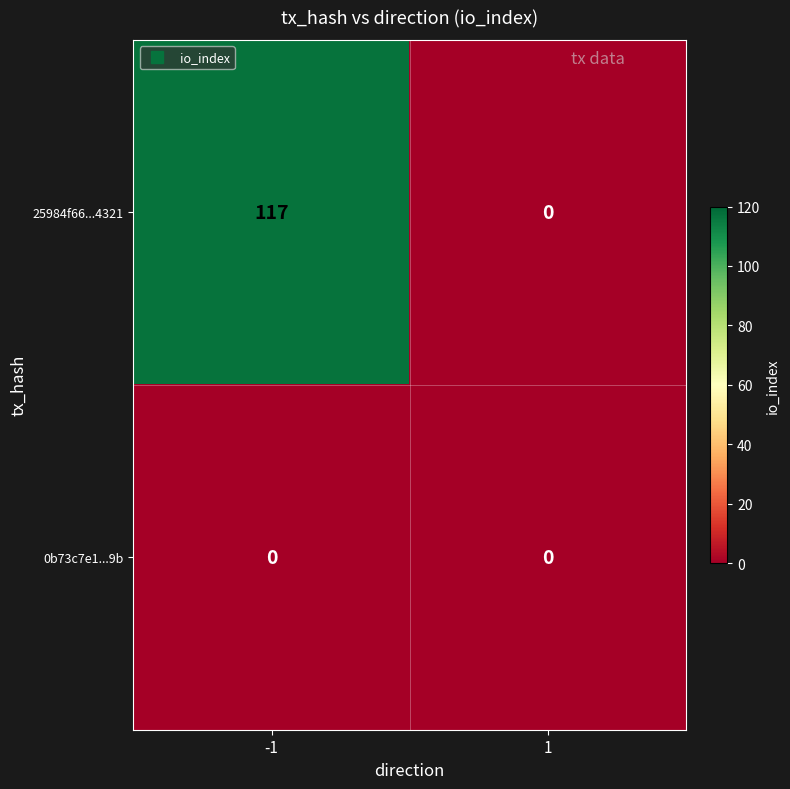

What is the difference between the highest and lowest values at -1?

117